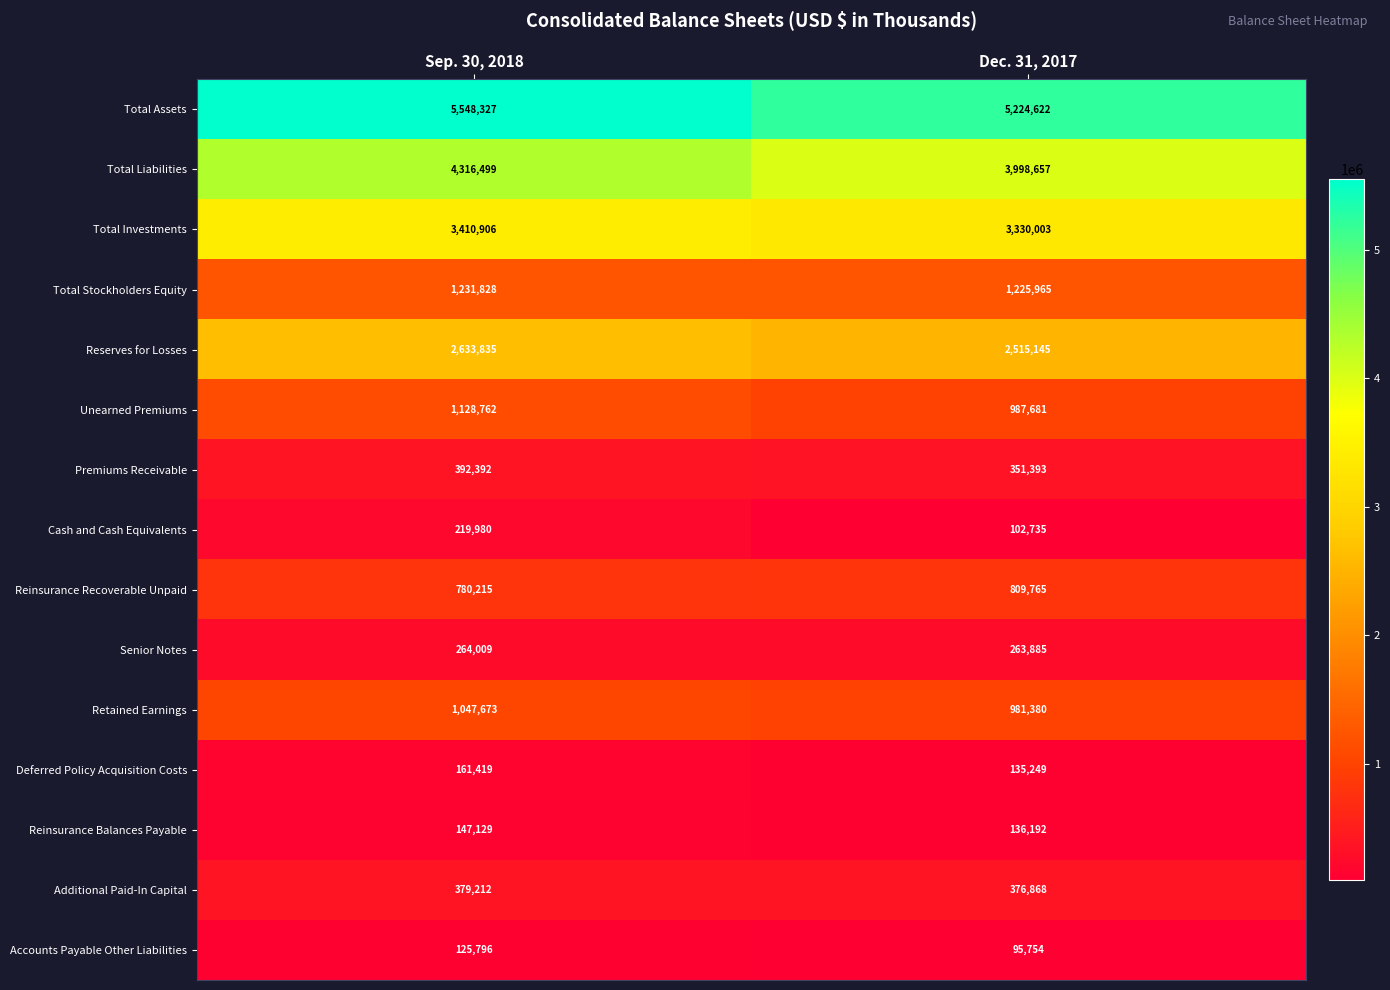

Reading right to left, what are all the values shown in this chart?

Total Assets: Dec. 31, 2017=5224622	Sep. 30, 2018=5548327
Total Liabilities: Dec. 31, 2017=3998657	Sep. 30, 2018=4316499
Total Investments: Dec. 31, 2017=3330003	Sep. 30, 2018=3410906
Total Stockholders Equity: Dec. 31, 2017=1225965	Sep. 30, 2018=1231828
Reserves for Losses: Dec. 31, 2017=2515145	Sep. 30, 2018=2633835
Unearned Premiums: Dec. 31, 2017=987681	Sep. 30, 2018=1128762
Premiums Receivable: Dec. 31, 2017=351393	Sep. 30, 2018=392392
Cash and Cash Equivalents: Dec. 31, 2017=102735	Sep. 30, 2018=219980
Reinsurance Recoverable Unpaid: Dec. 31, 2017=809765	Sep. 30, 2018=780215
Senior Notes: Dec. 31, 2017=263885	Sep. 30, 2018=264009
Retained Earnings: Dec. 31, 2017=981380	Sep. 30, 2018=1047673
Deferred Policy Acquisition Costs: Dec. 31, 2017=135249	Sep. 30, 2018=161419
Reinsurance Balances Payable: Dec. 31, 2017=136192	Sep. 30, 2018=147129
Additional Paid-In Capital: Dec. 31, 2017=376868	Sep. 30, 2018=379212
Accounts Payable Other Liabilities: Dec. 31, 2017=95754	Sep. 30, 2018=125796